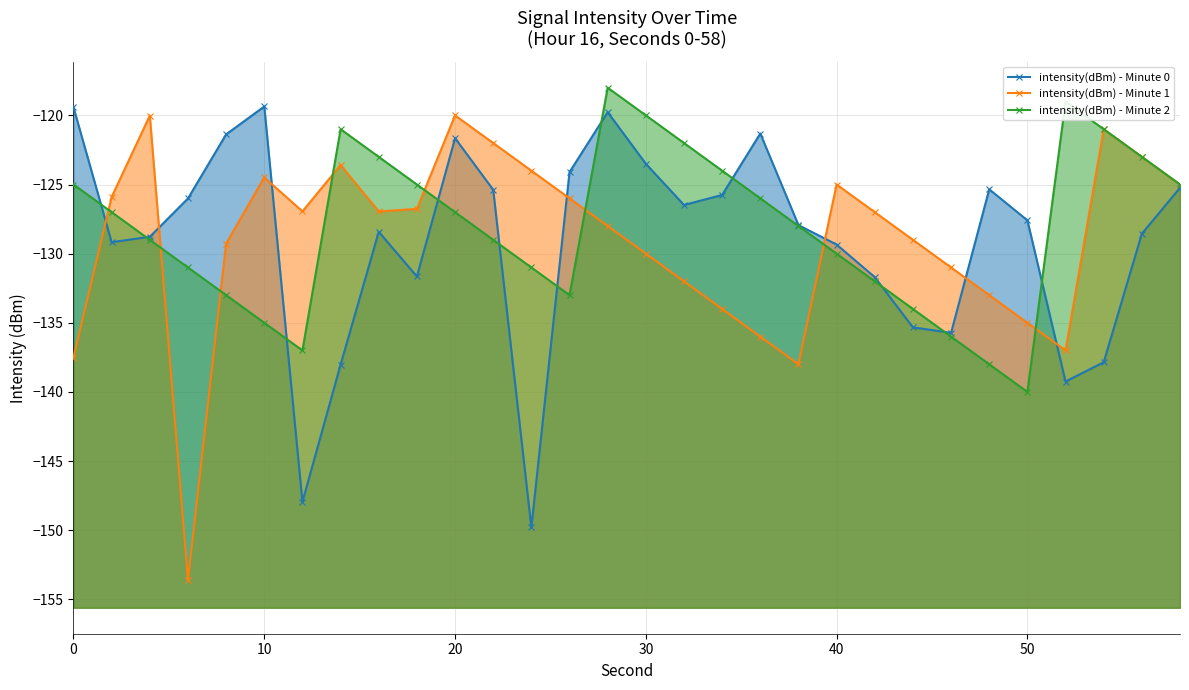

What is the difference between the highest and lowest values at 0?

18.1